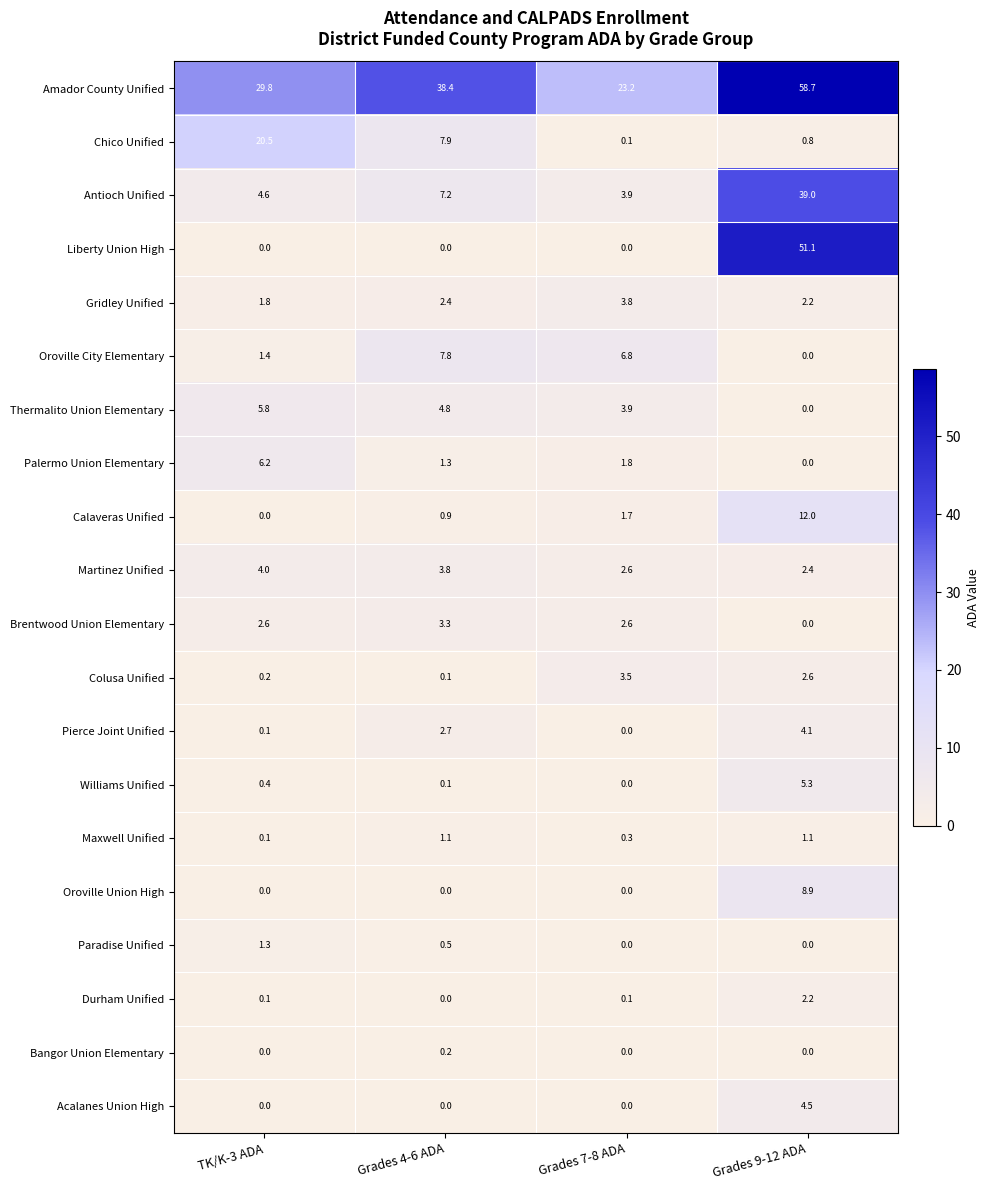

The value of Acalanes Union High at Grades 4-6 ADA is 0.0. True or false?

True